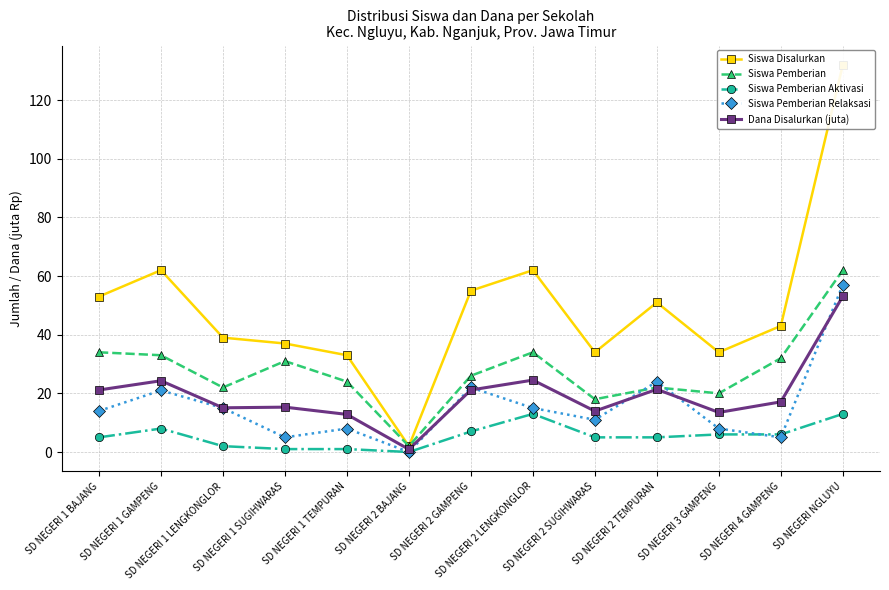

Which category has the highest value across all series?

SD NEGERI NGLUYU